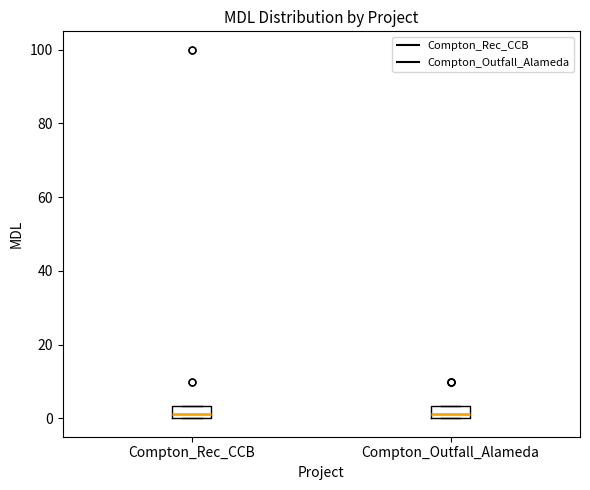

Where is the upper edge of the box for Compton_Rec_CCB on the y-axis? The values are not printed on the chart, so give them approximately, as read against the axis.

4